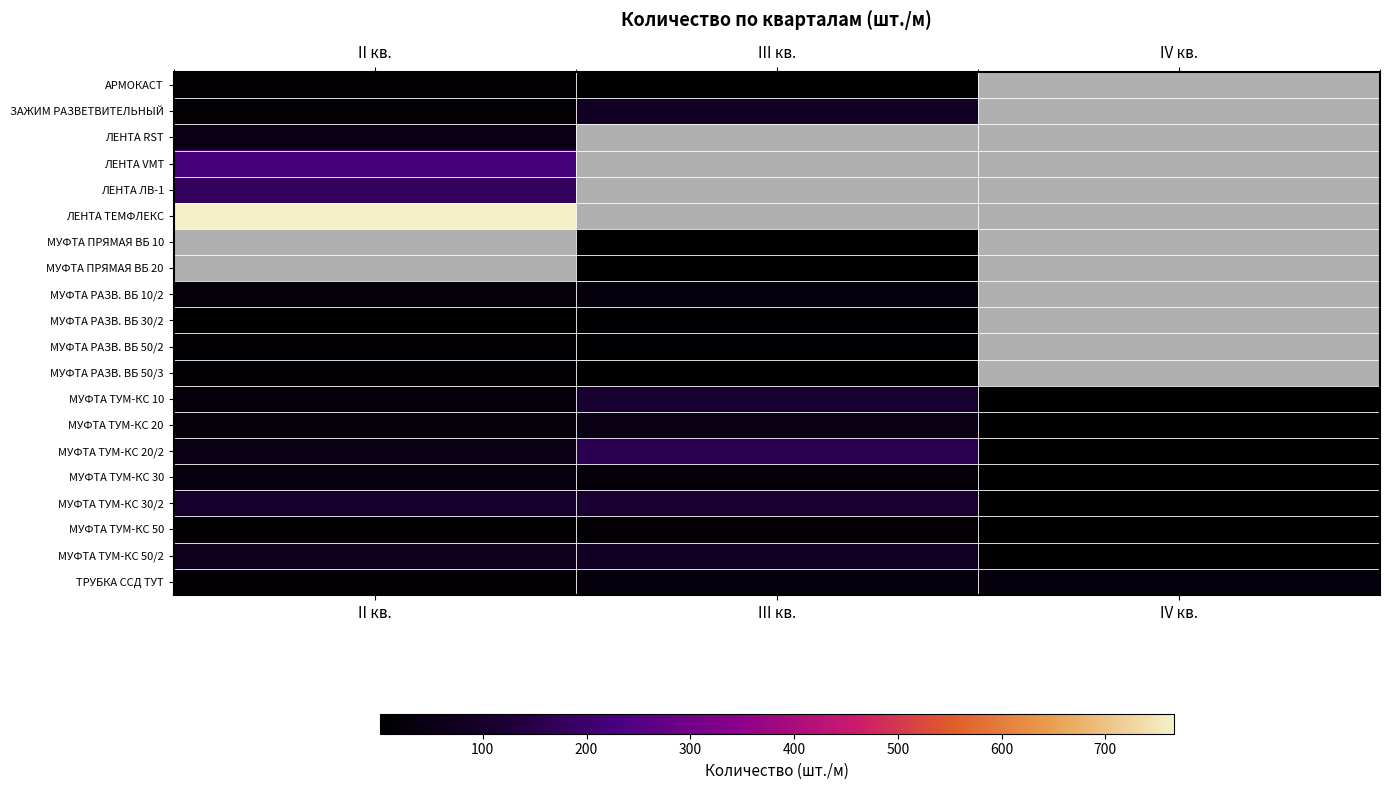

How many data points does each series have?

3